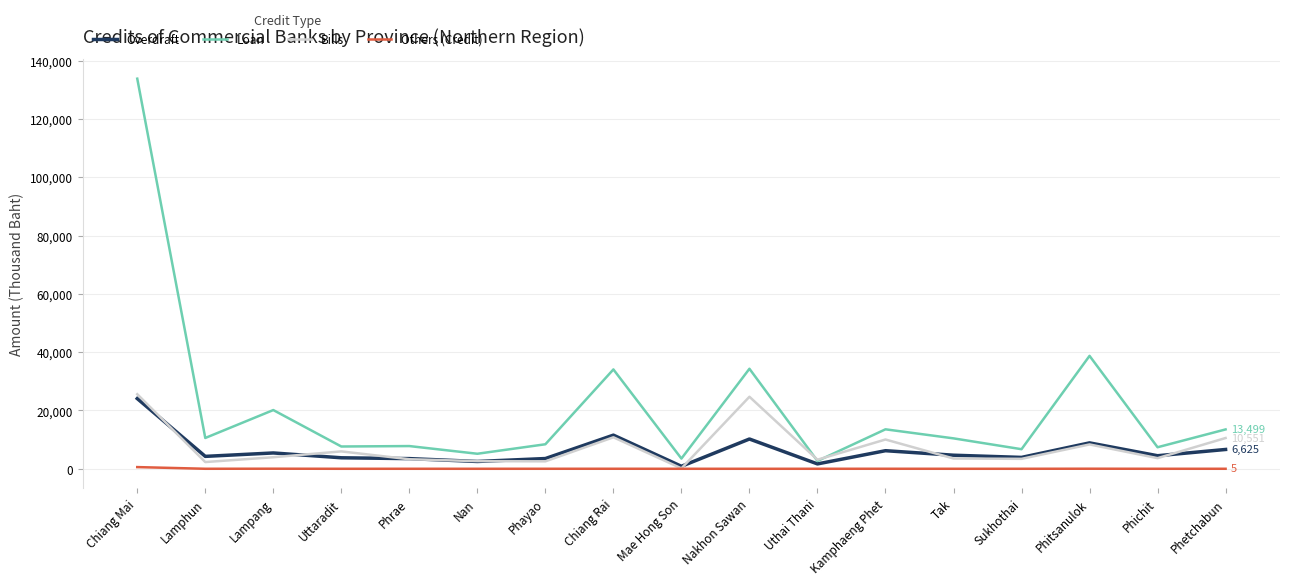

The Overdraft series shows 6625 at Phetchabun. True or false?

True